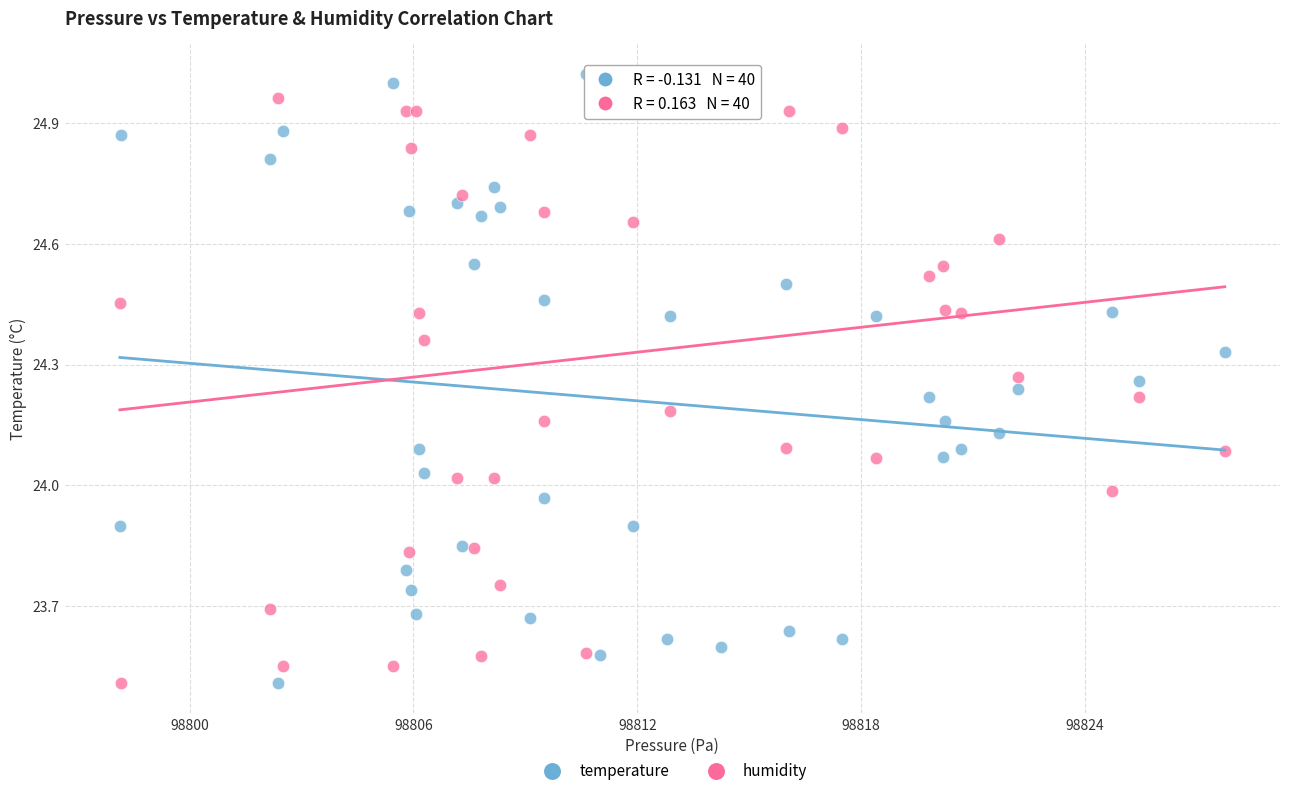

What are all the series names shown in the legend?

temperature, humidity